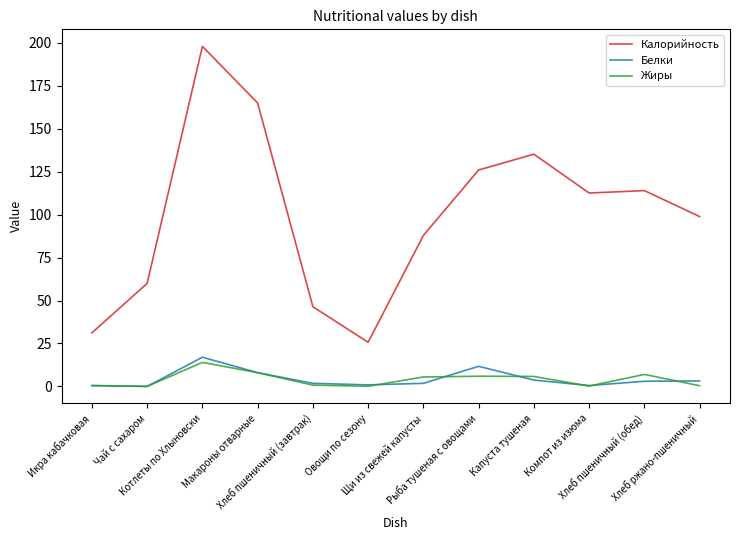

What is the total value across all series at Компот из изюма?

113.3